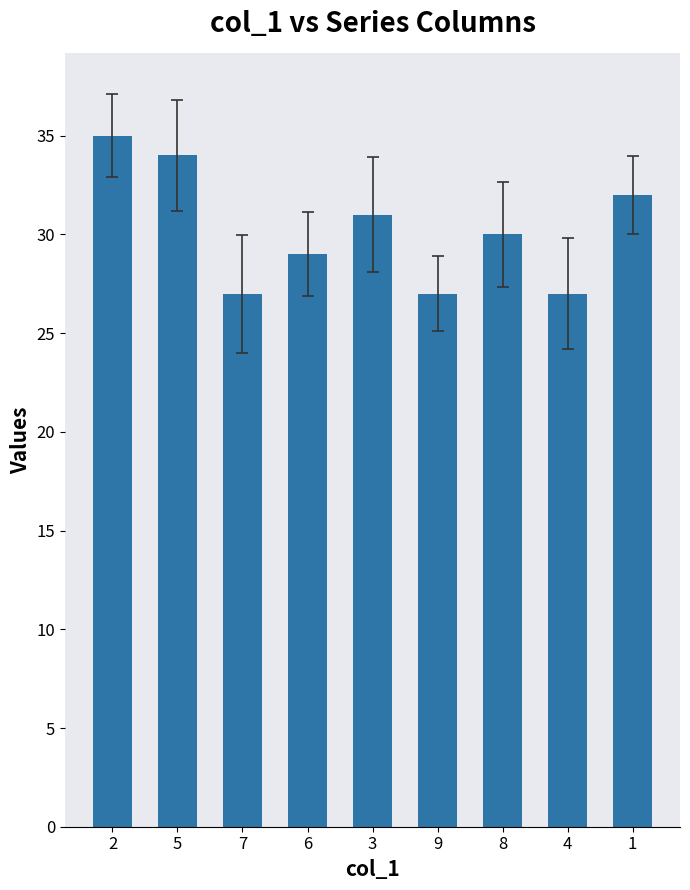

Between 8 and 4, which is larger?

8